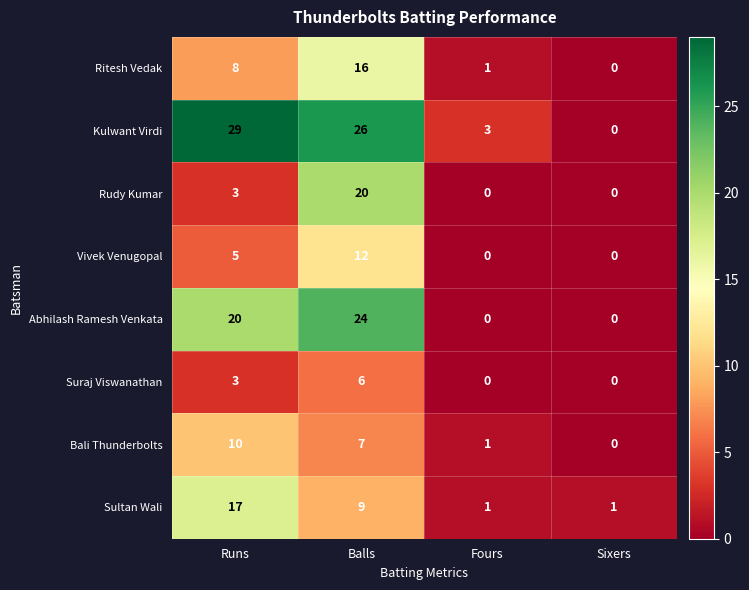

What is the difference between the maximum and minimum values in the Vivek Venugopal series?

12